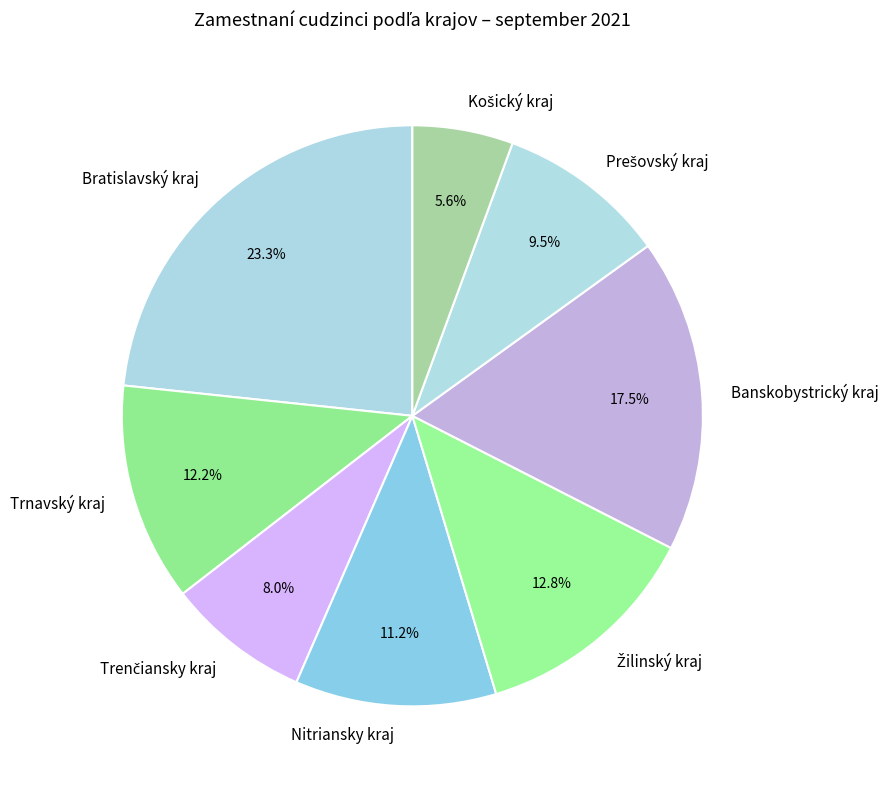

Is there any slice that represents more than half of the pie?

No